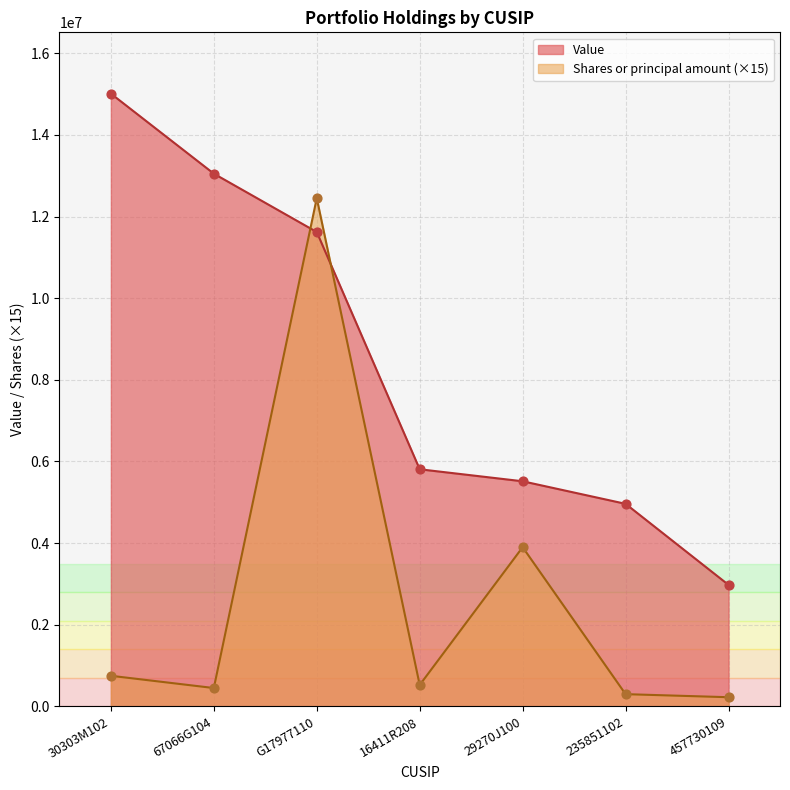

What are all the series names shown in the legend?

Value, Shares or principal amount (×15)